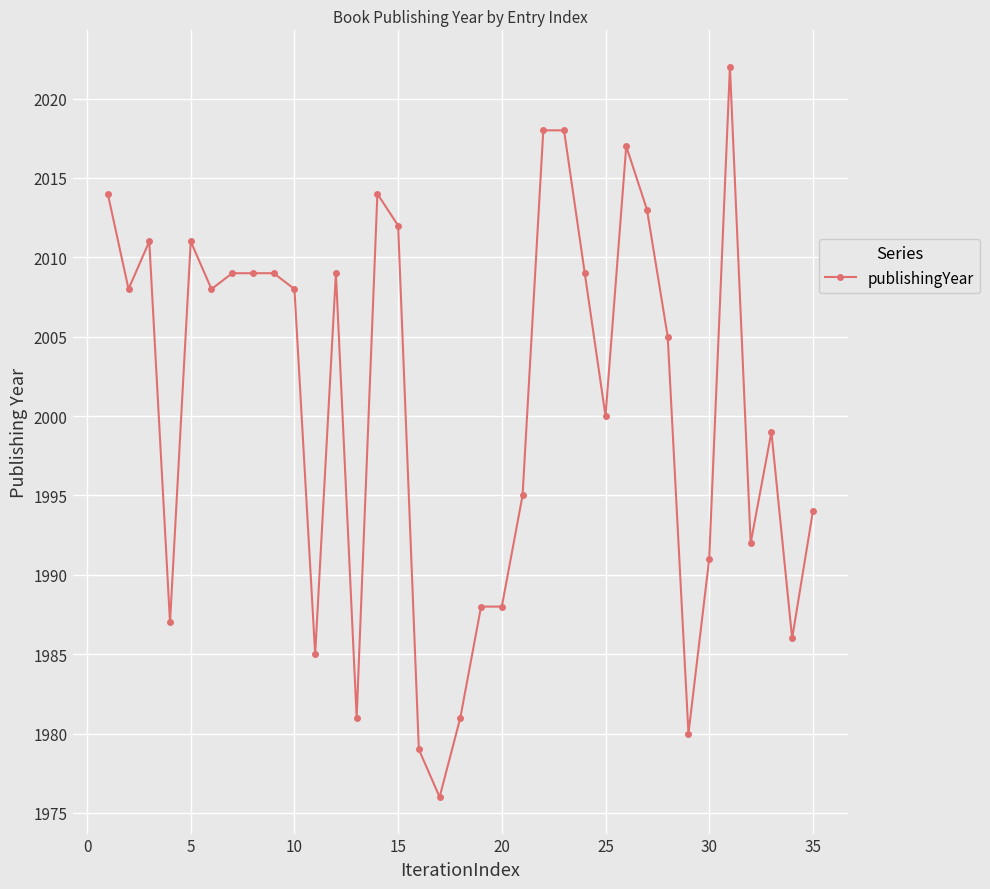

What is the value of the 7th point from the left?

2009